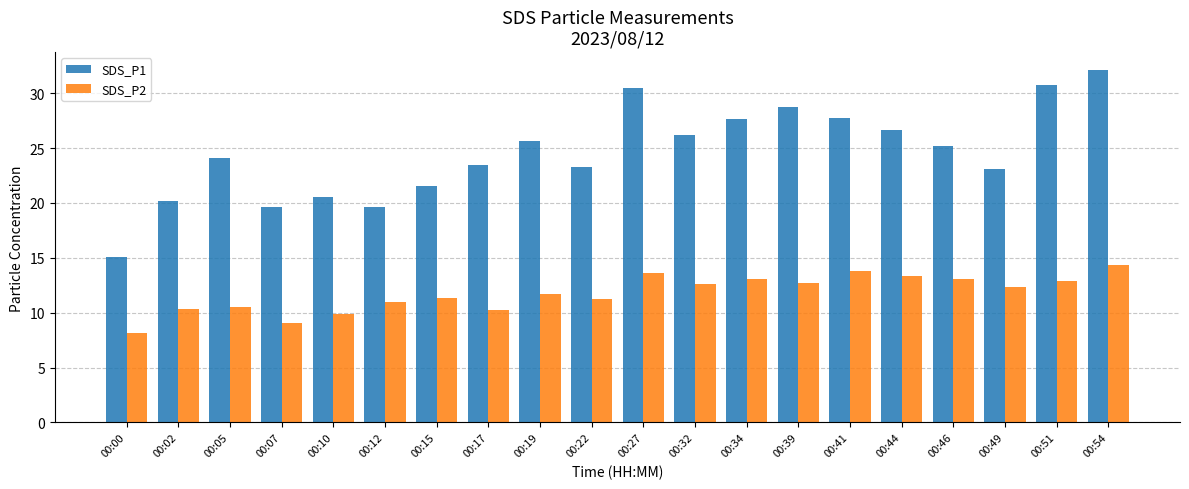

What is the sum of all SDS_P1 values?

491.7